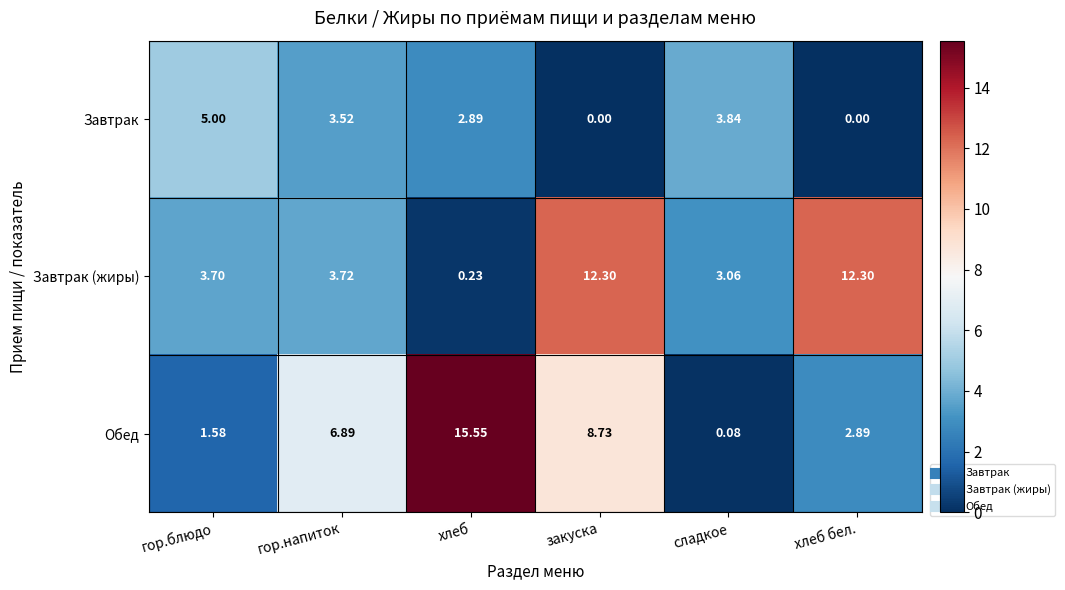

At хлеб бел., list the series in order from smallest to largest.

Завтрак, Обед, Завтрак (жиры)